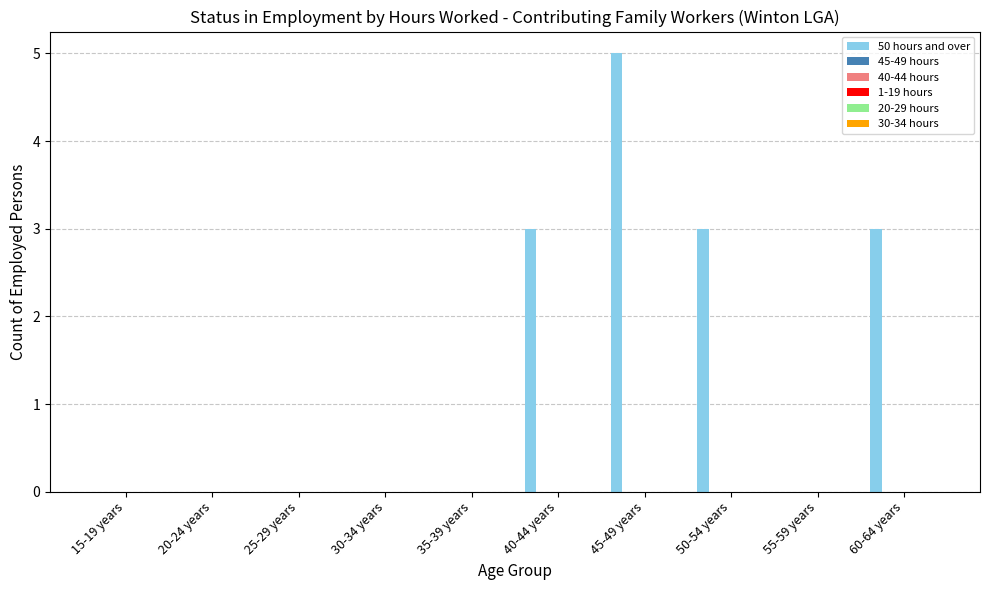

What is the greatest value displayed?

5